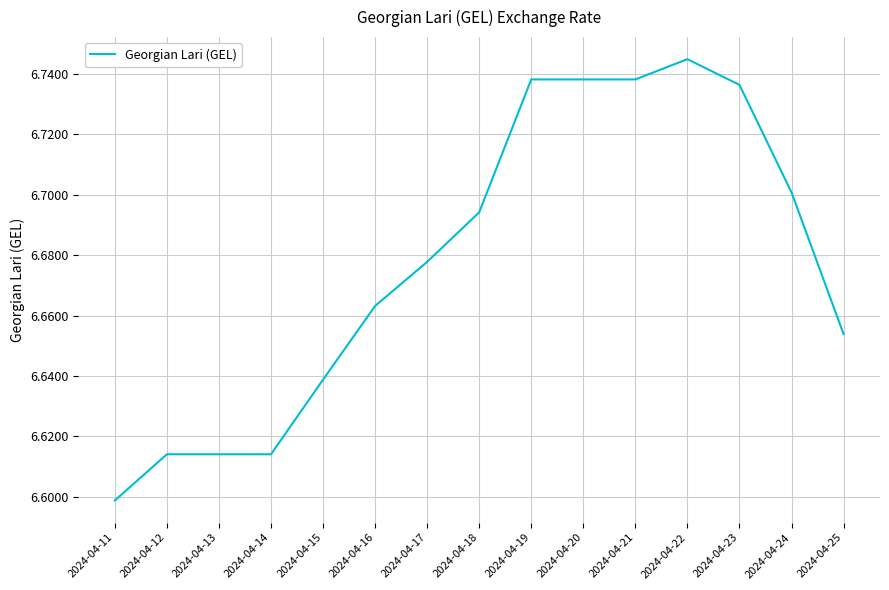

At which label is the value closest to 6?

2024-04-11